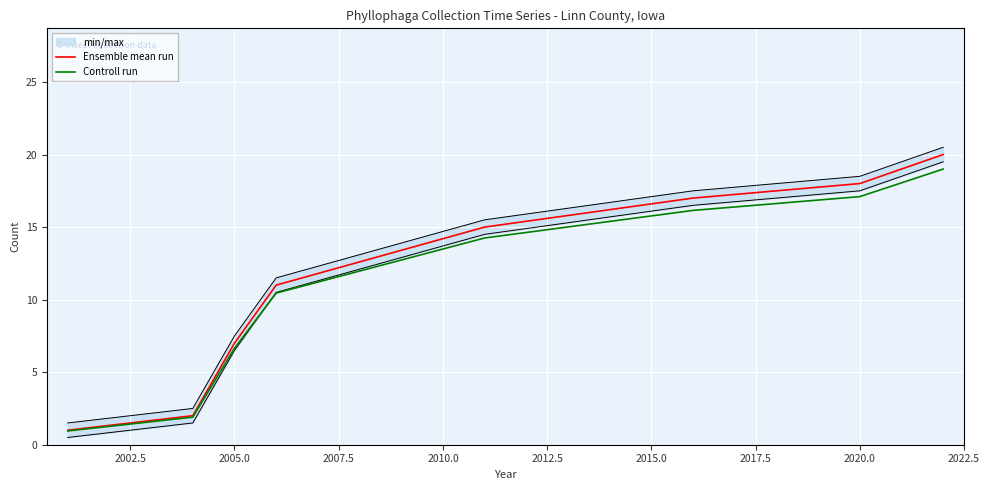

What is the minimum value for Controll run?

0.9